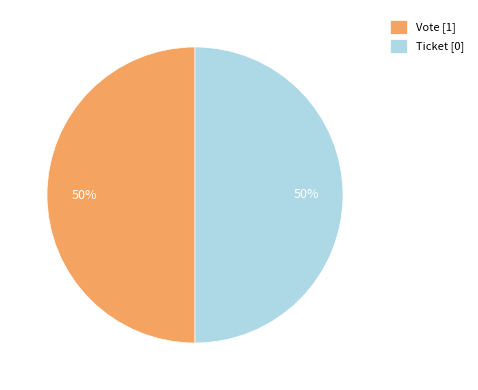

Combined, do Vote [1] and Ticket [0] account for over 50%?

Yes